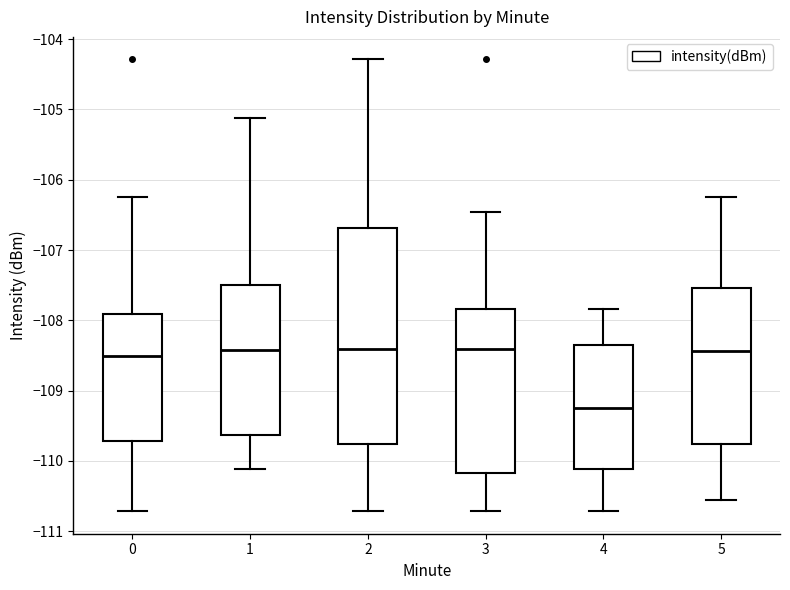

Where is the upper edge of the box at x = 1 on the y-axis? The values are not printed on the chart, so give them approximately, as read against the axis.

-107.5